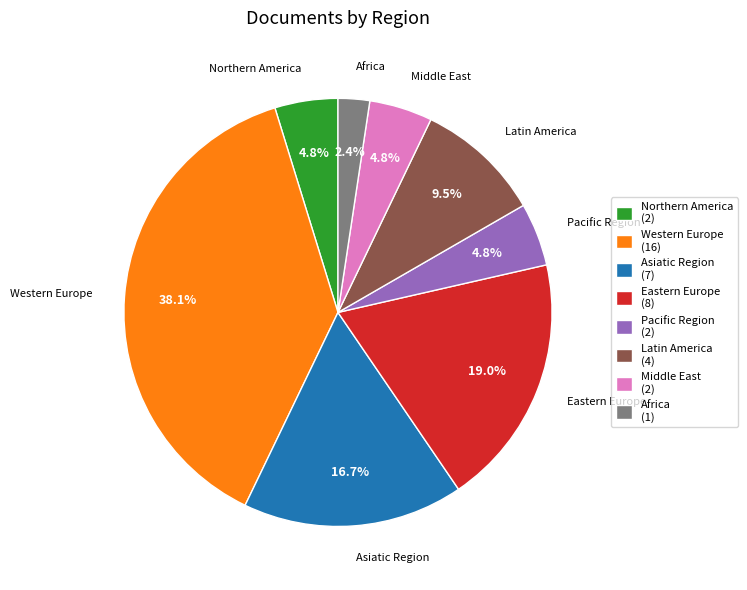

Which category has the smallest portion of the pie?

Africa